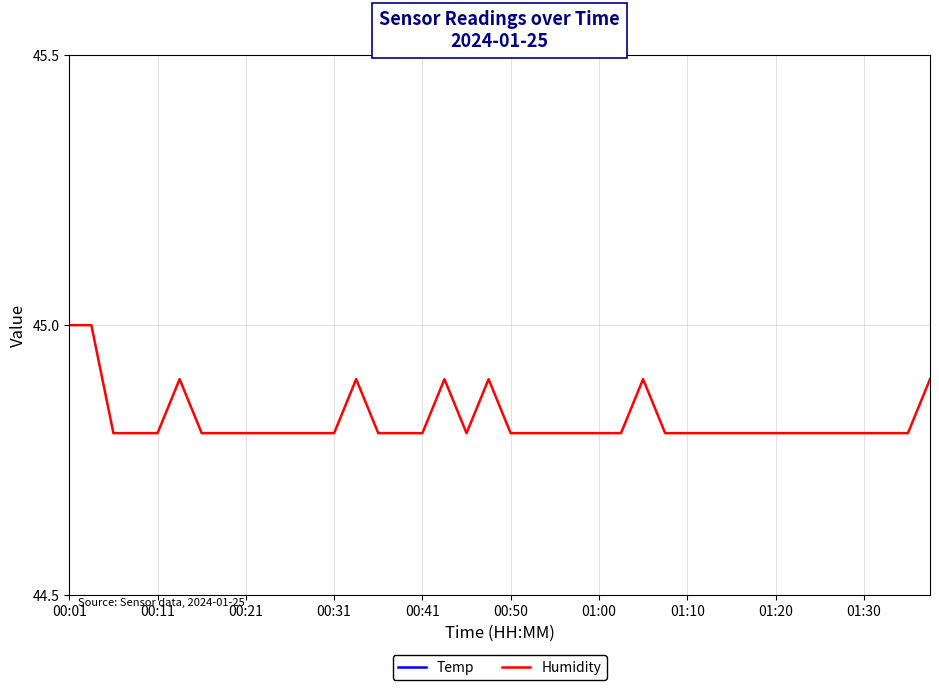

At 01:10, list the series in order from smallest to largest.

Temp, Humidity